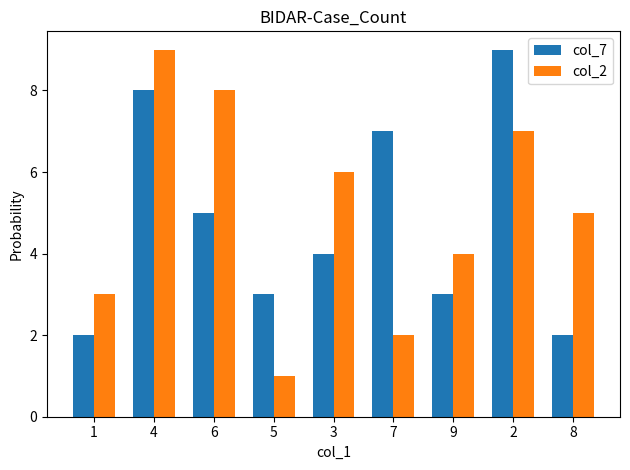

At 4, list the series in order from smallest to largest.

col_7, col_2